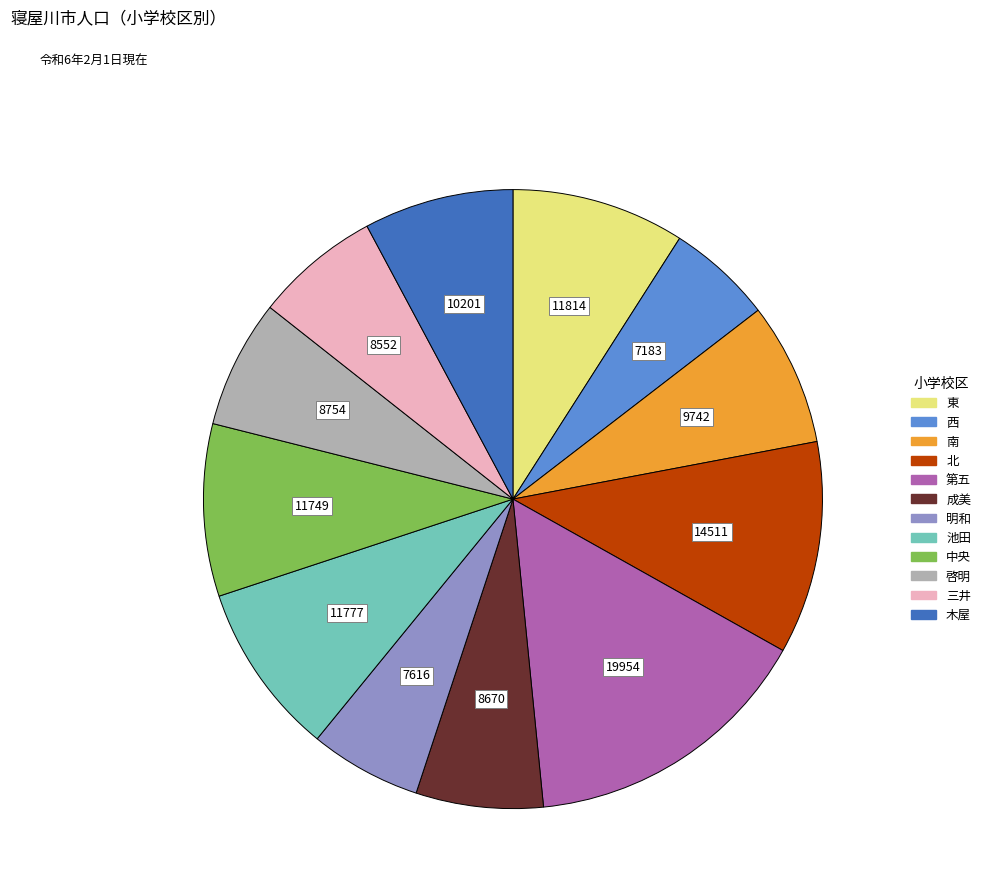

Is it true that 明和 is 6% of the pie?

True